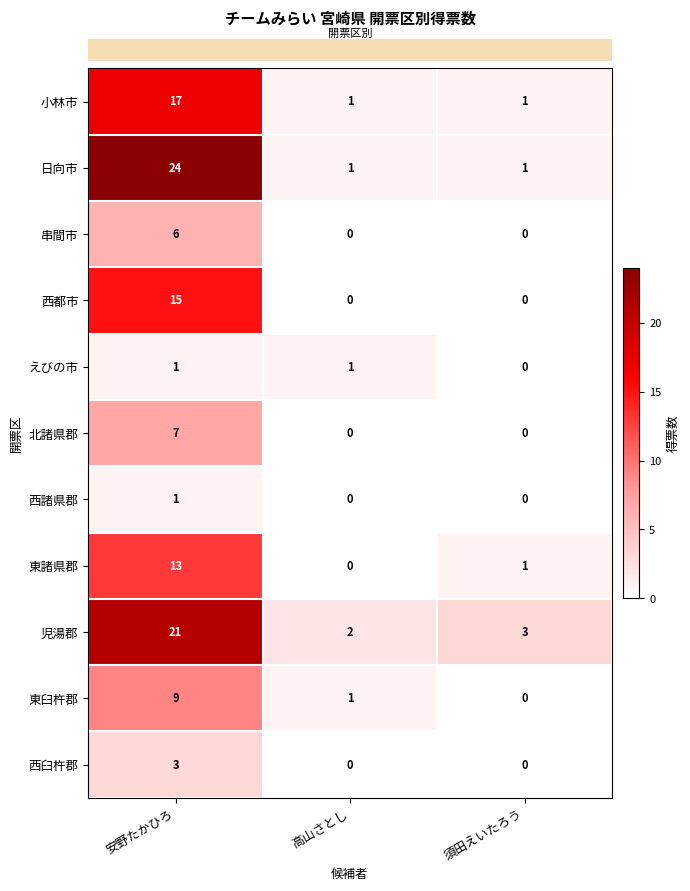

Which series has the widest spread of values?

日向市